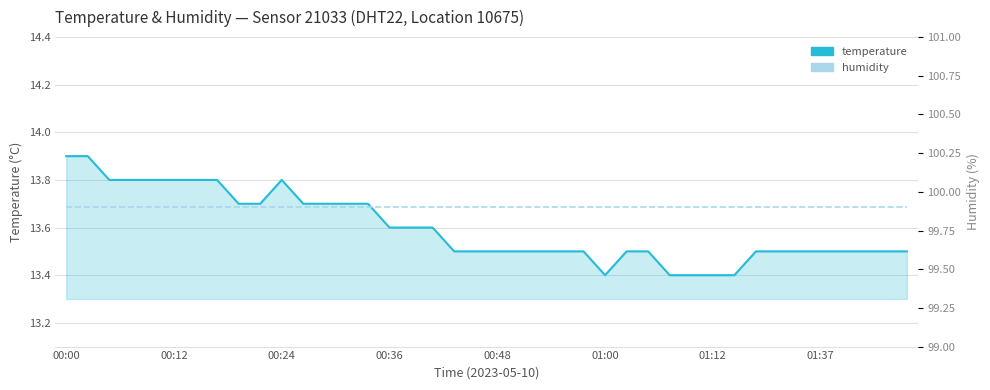

Which series has the widest spread of values?

temperature